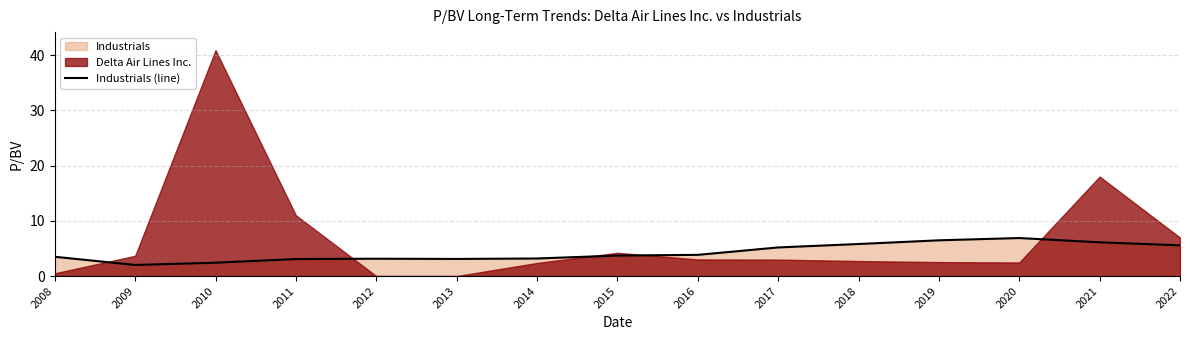

Approximately how many times larger is the value at 2015 compared to 2021?

0.6